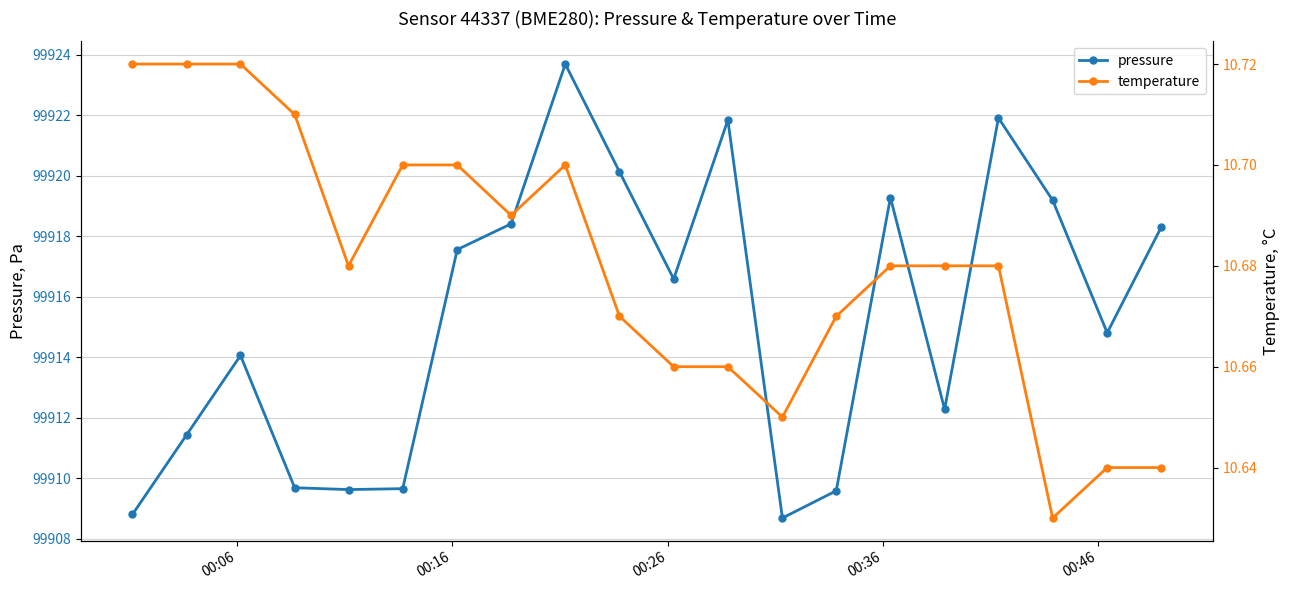

What is the value of the pressure point at the 16th from the left?

99912.3